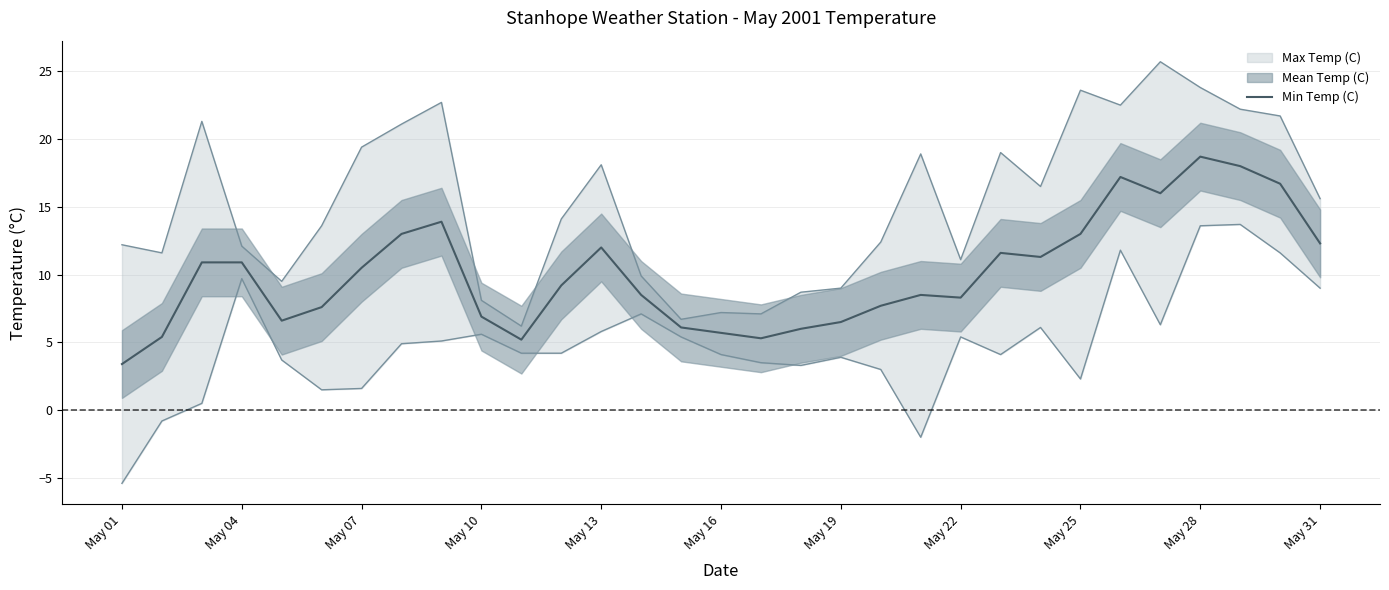

The value of Min Temp (C) at May 04 is 10.9. True or false?

True